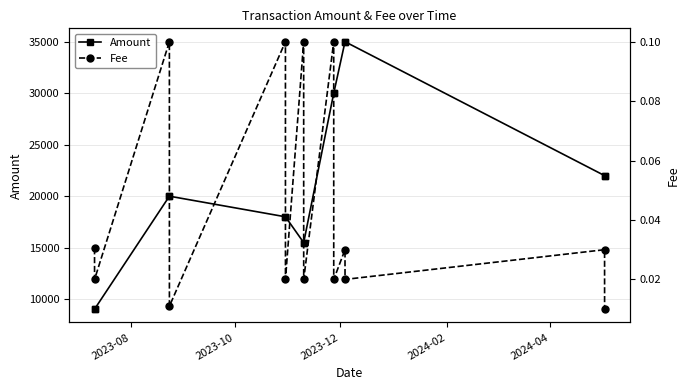

True or false: Amount has more than 2 interior local peaks.

True